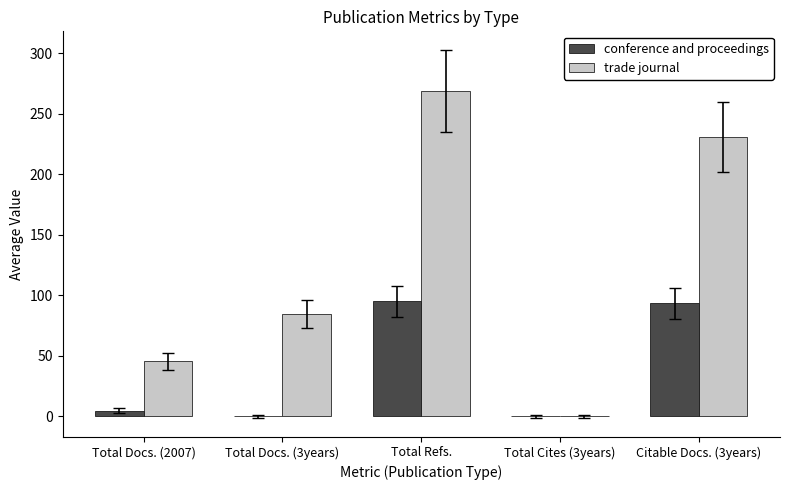

Is it true that conference and proceedings equals 0.0 at Total Cites (3years)?

True